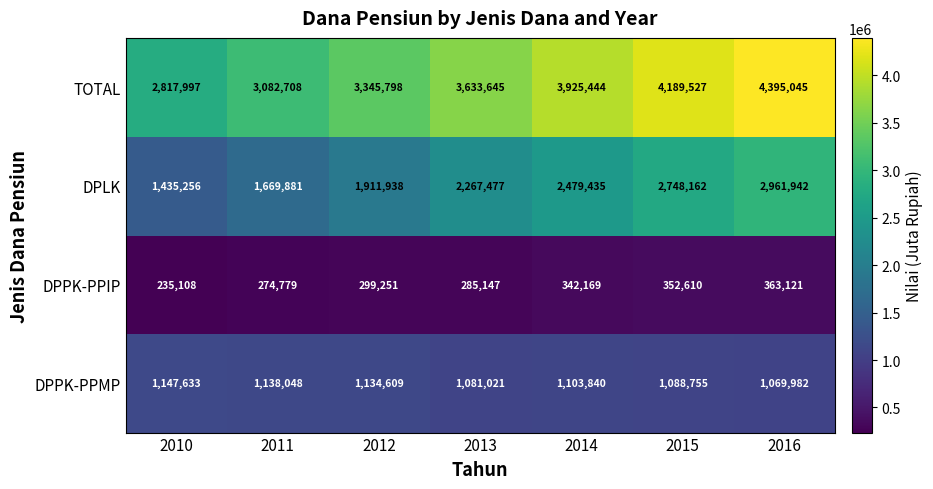

At 2013, list the series in order from largest to smallest.

TOTAL, DPLK, DPPK-PPMP, DPPK-PPIP